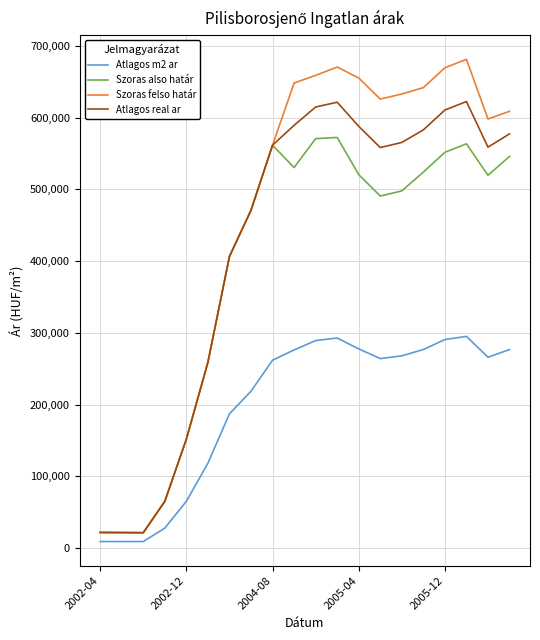

Which series has the largest range (max minus min)?

Szoras felso határ